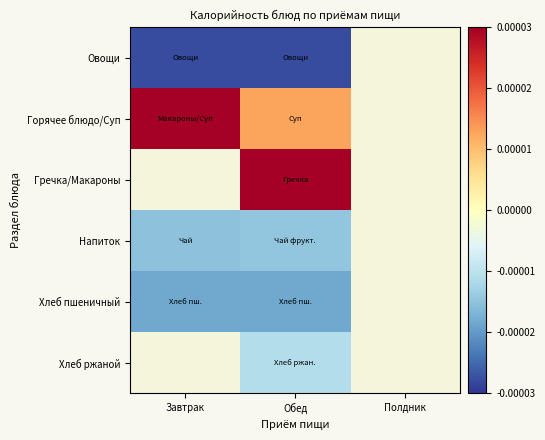

True or false: Горячее блюдо/Суп has a value of 0.0 at Завтрак.

False